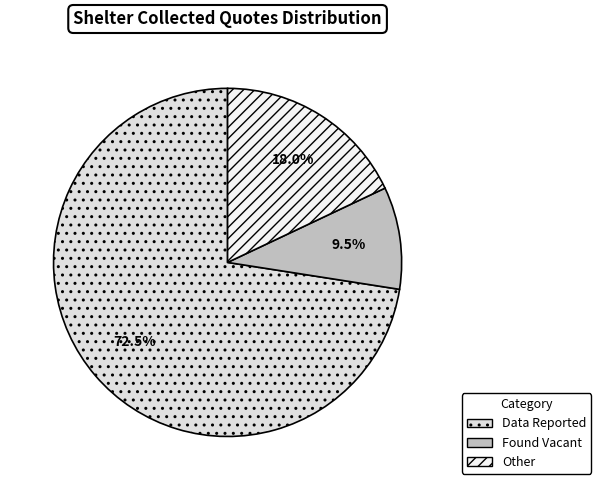

Rank the categories by value from lowest to highest.

Found Vacant, Other, Data Reported